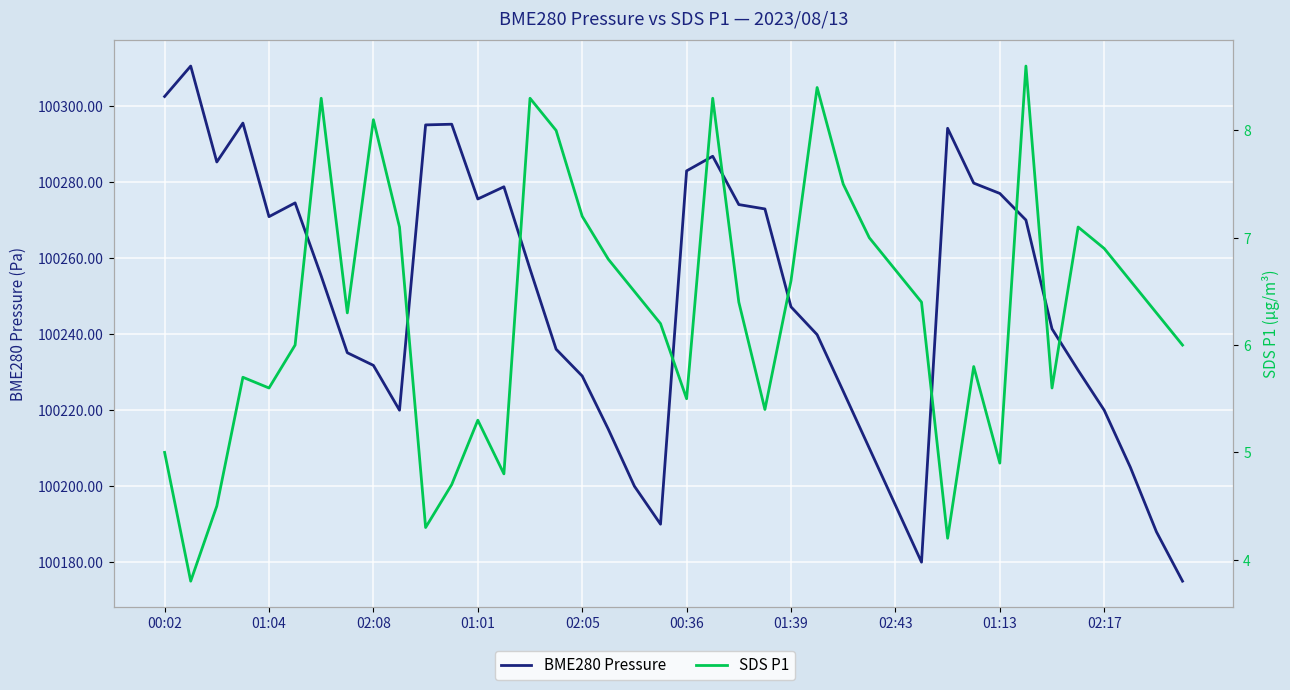

What is the minimum value for BME280 Pressure?

100175.0